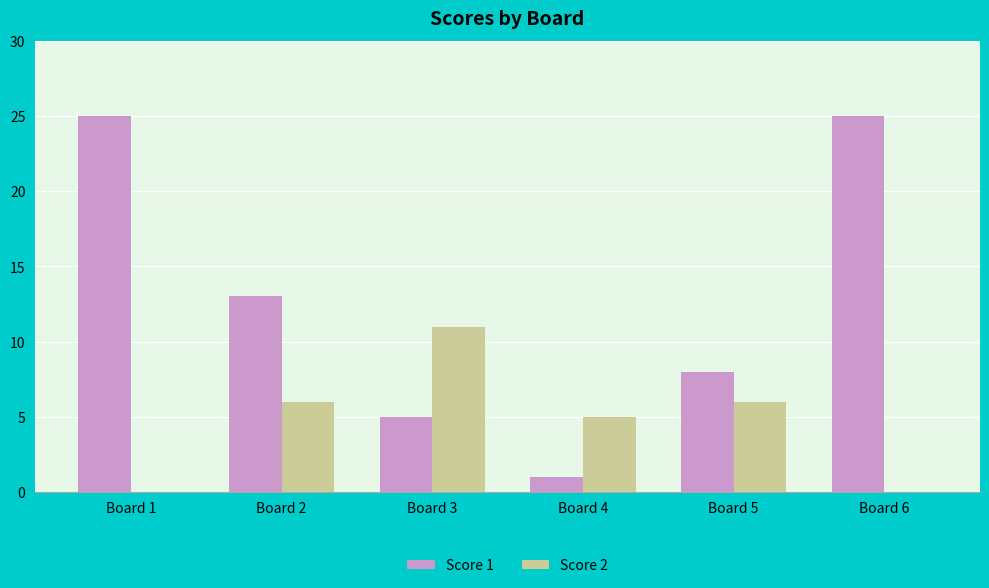

What is the difference between the Score 1 values at Board 4 and Board 1?

24